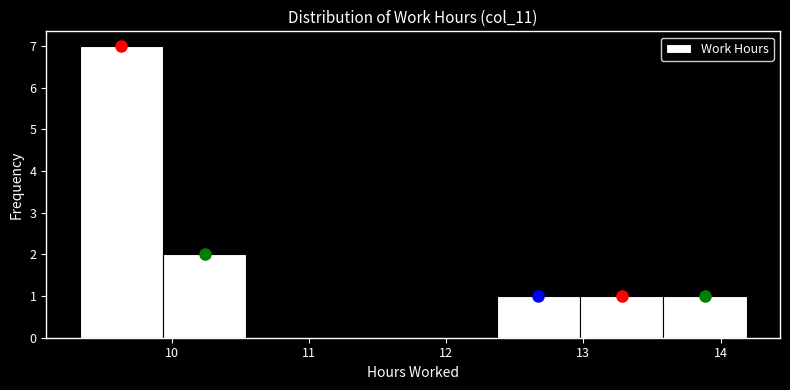

Reading left to right, list every bar in this chart as the range it spans on the x-axis followed by its height. Neither the bar edges nor the heights are printed on the chart, so give them approximately, as read against the axes.

9.3 to 9.9: 7
9.9 to 10.5: 2
10.5 to 11.2: 0
11.2 to 11.8: 0
11.8 to 12.4: 0
12.4 to 13.0: 1
13.0 to 13.6: 1
13.6 to 14.2: 1